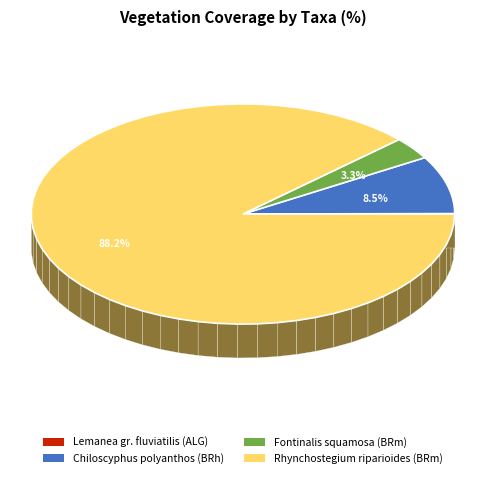

To the nearest percent, what is the difference between the Rhynchostegium riparioides (BRm) and Chiloscyphus polyanthos (BRh) slice percentages?

80%